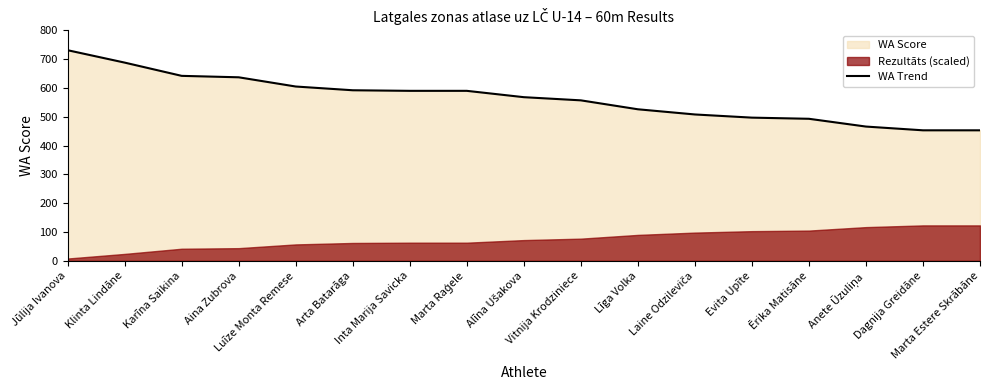

What is the difference between the maximum and minimum values?

278